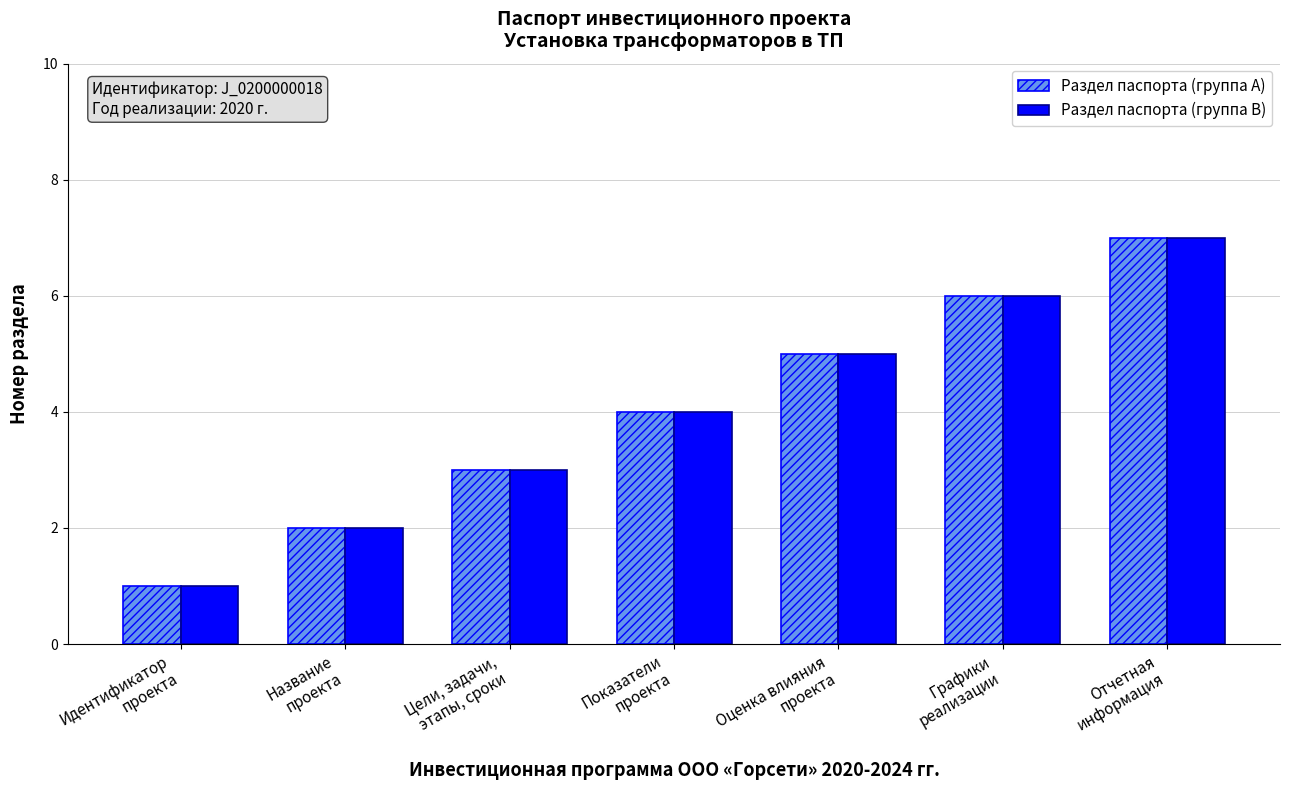

What is the greatest value displayed?

7